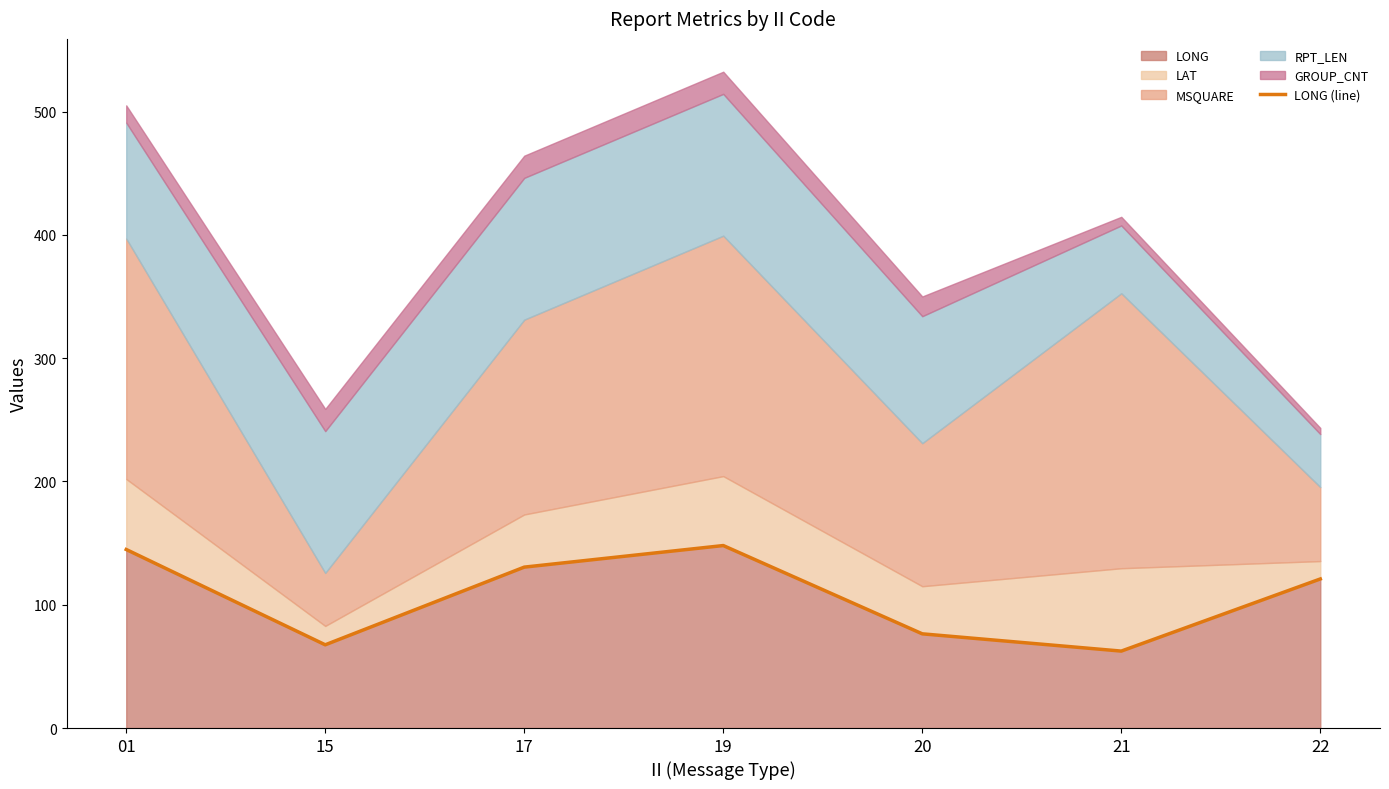

At which category does the chart reach its peak across all series?

19